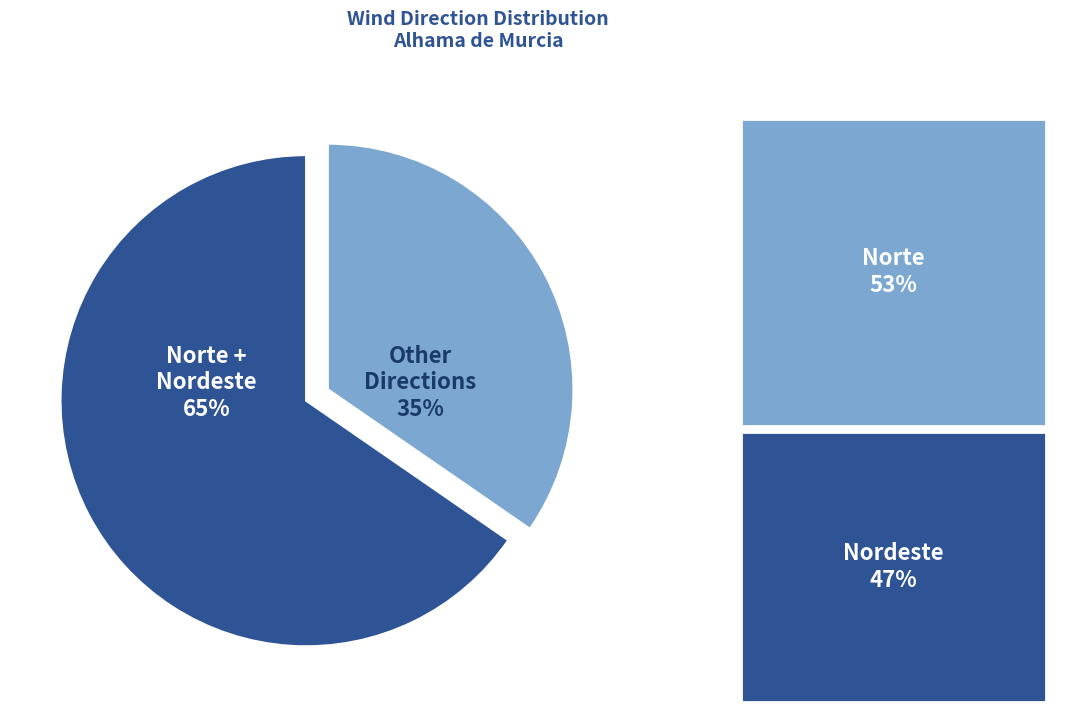

Which slice is the largest?

Norte + Nordeste